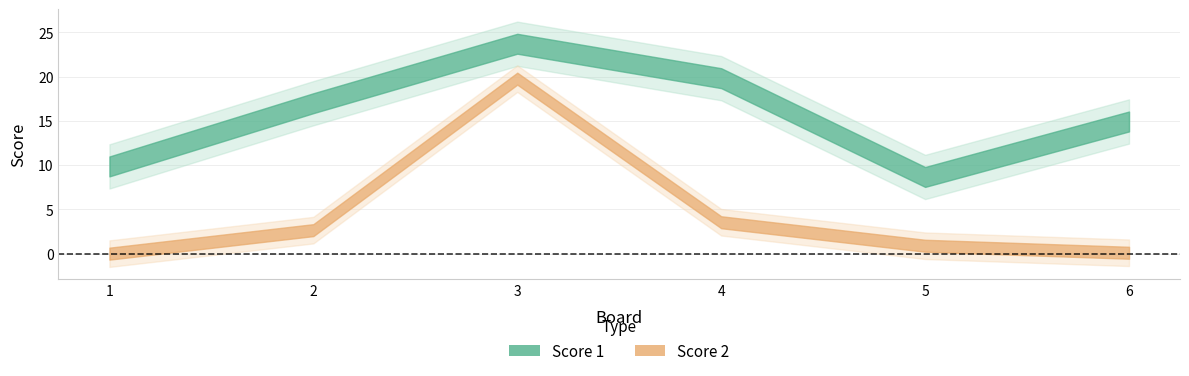

Does the chart have visible grid lines?

Yes